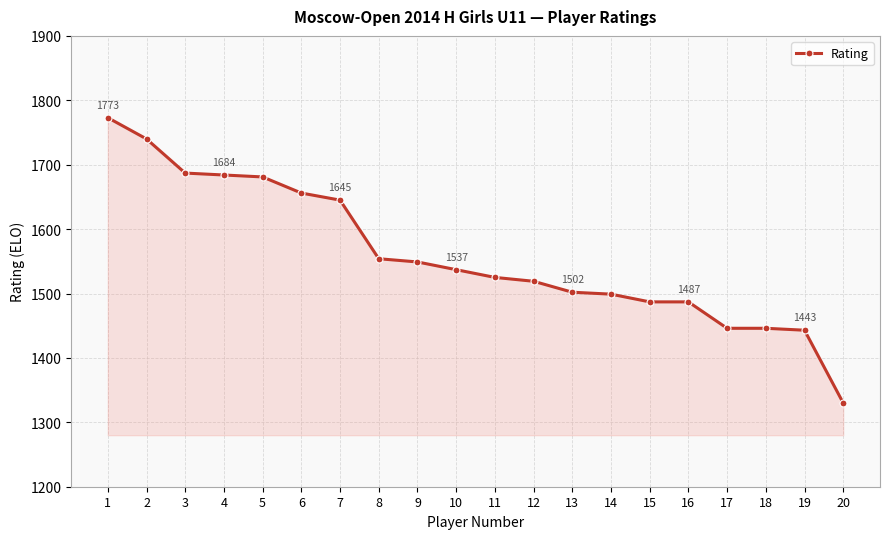

At which label does the data first exceed 1537?

1